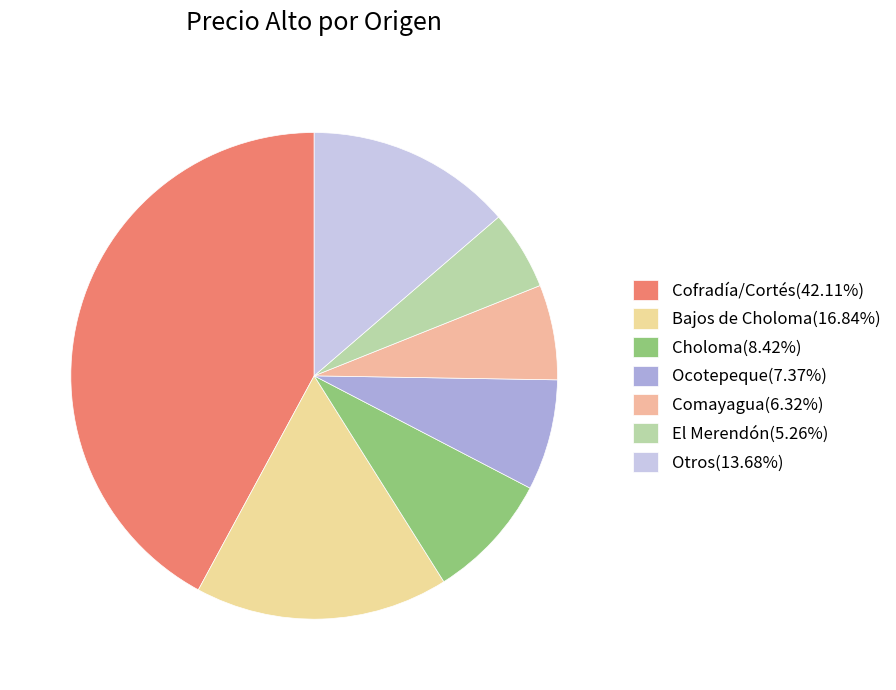

How many segments does this pie chart have?

7